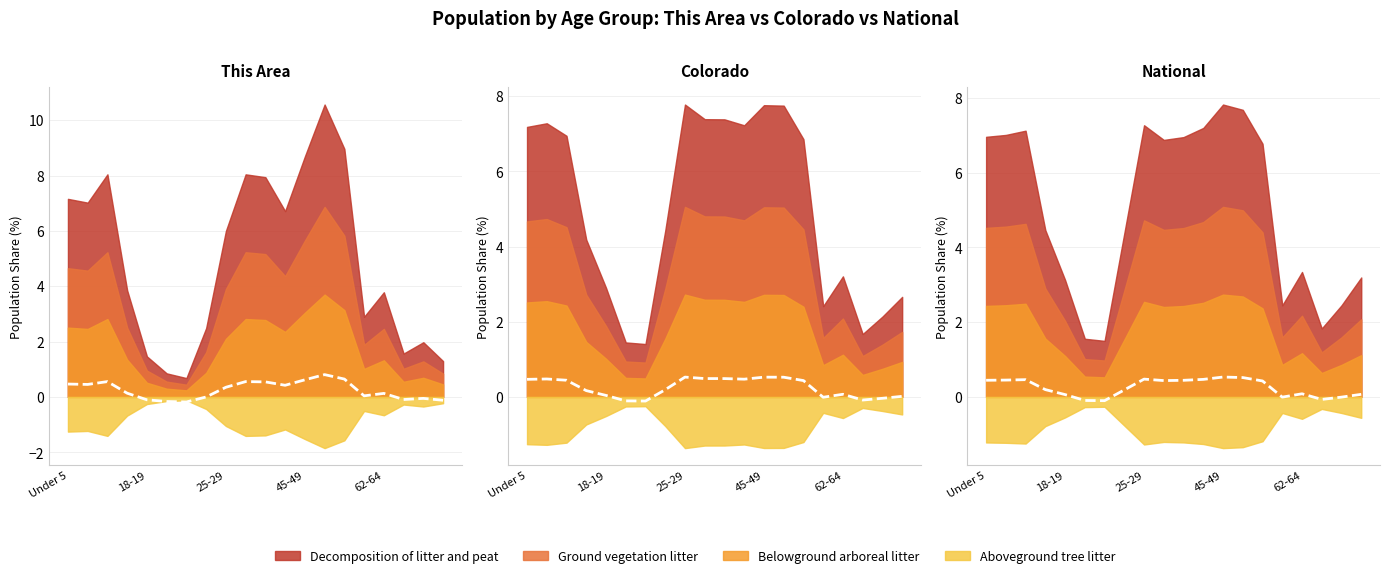

What is the difference between the maximum and minimum values in the National series?

0.6